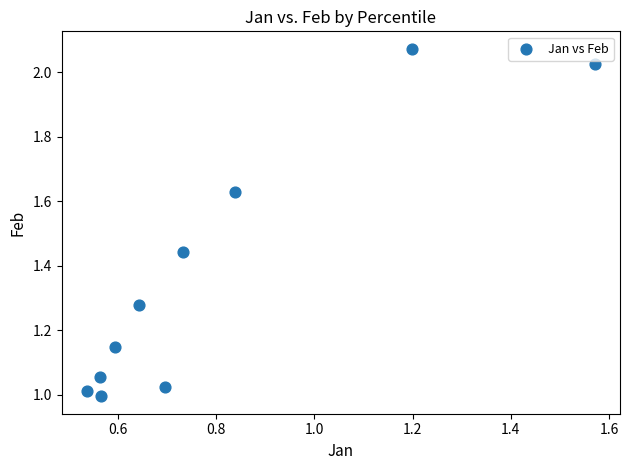

What is the average X value?

0.8